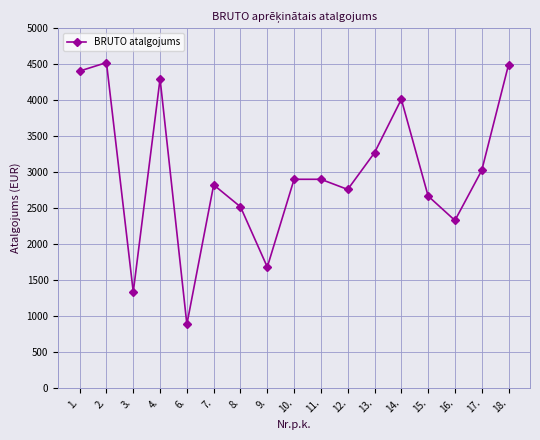

What is the maximum value shown in the chart?

4522.1